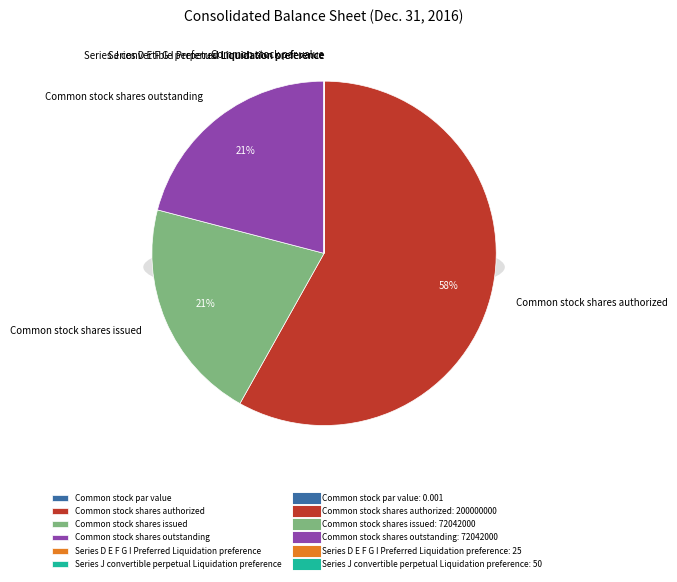

How much of the chart is everything except Common stock shares authorized?

41.9%